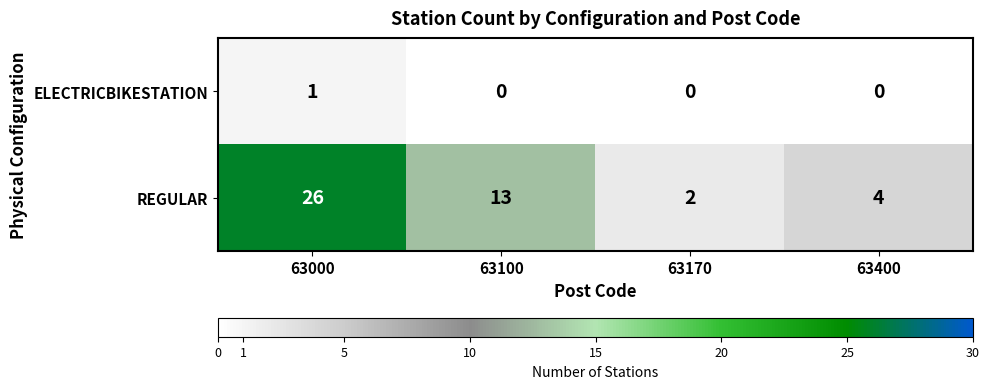

List the series in order of their overall mean, highest first.

REGULAR, ELECTRICBIKESTATION